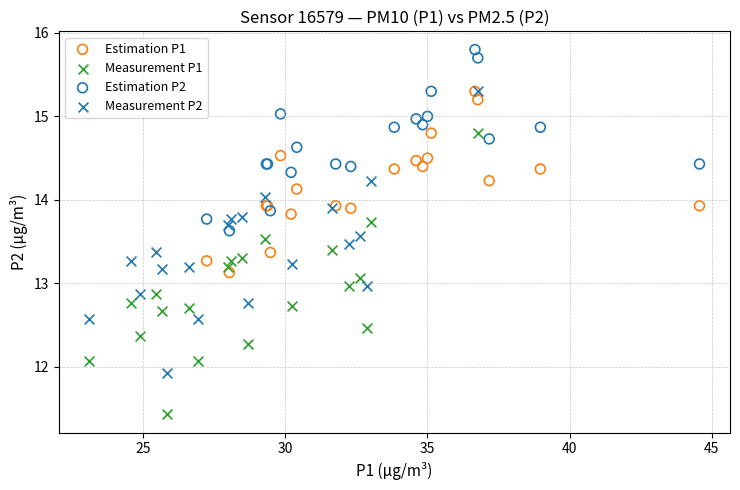

What are all the series names shown in the legend?

Estimation P1, Measurement P1, Estimation P2, Measurement P2